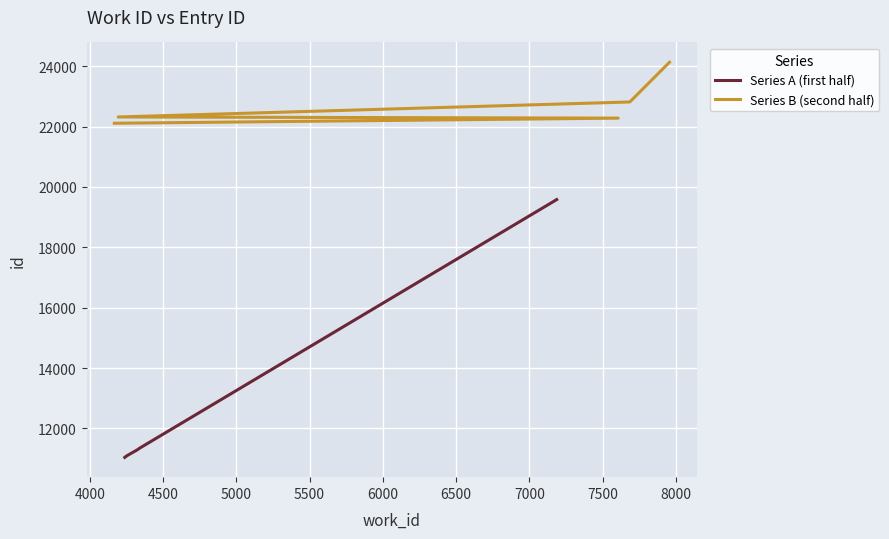

What is the value of the Series A (first half) point at the 3rd from the left?

11300